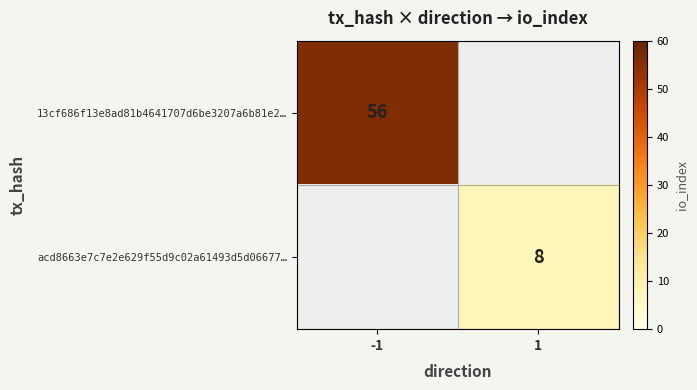

Is it true that 13cf686f13e8ad81b4641707d6be3207a6b81e2… equals 25.9 at -1?

False